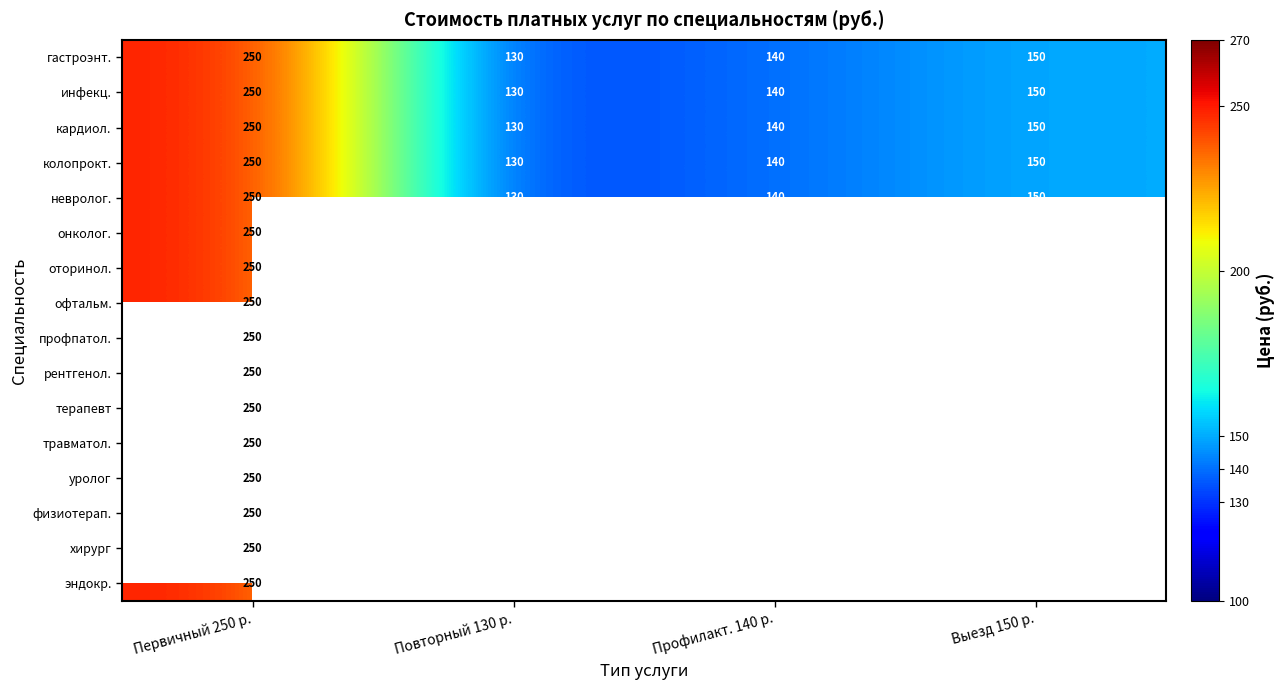

At which label does инфекц. first exceed 150?

Первичный 250 р.